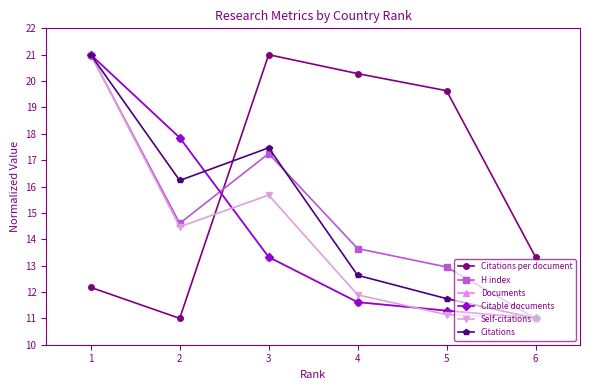

True or false: Citable documents and Citations per document cross at least once.

True